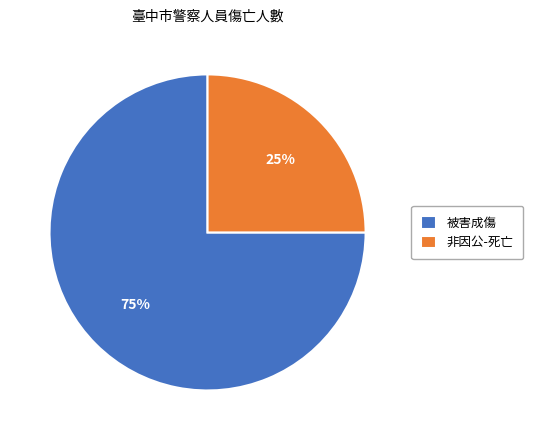

How many slices are in this pie chart?

2